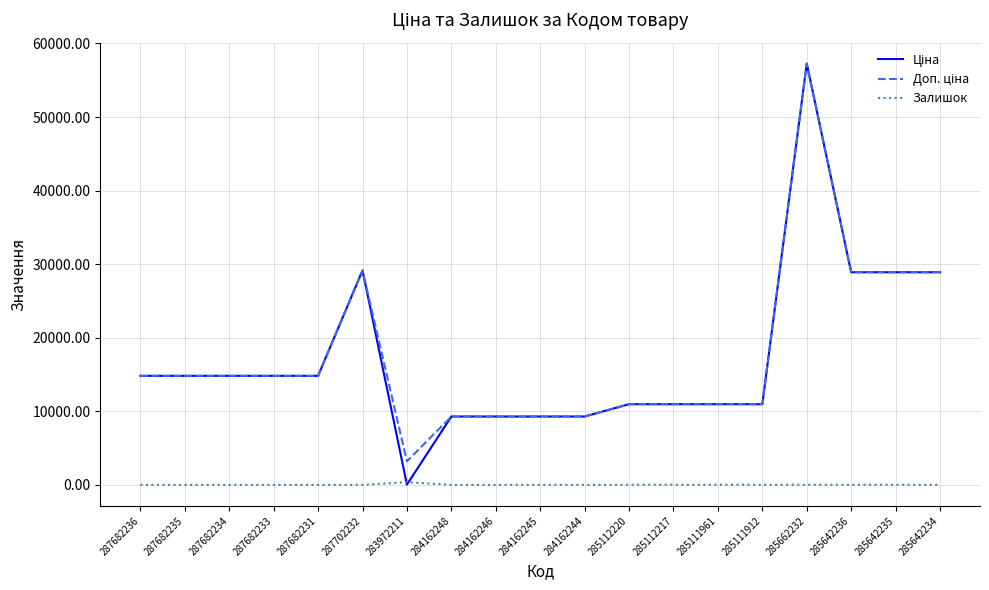

Is it true that Залишок equals 13.0 at 285662232?

True